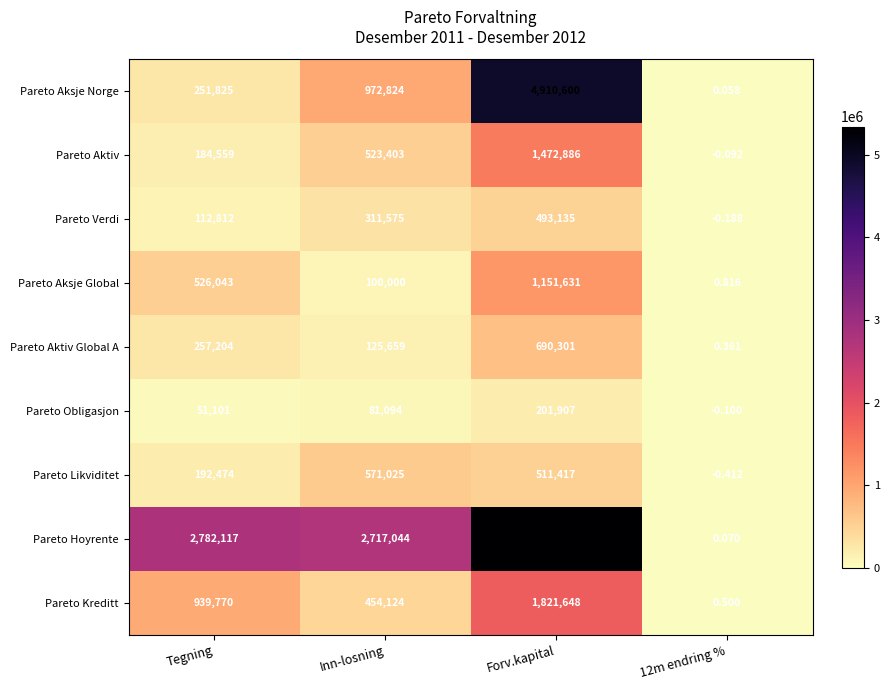

Which category has the highest value in the Pareto Verdi series?

Forv.kapital